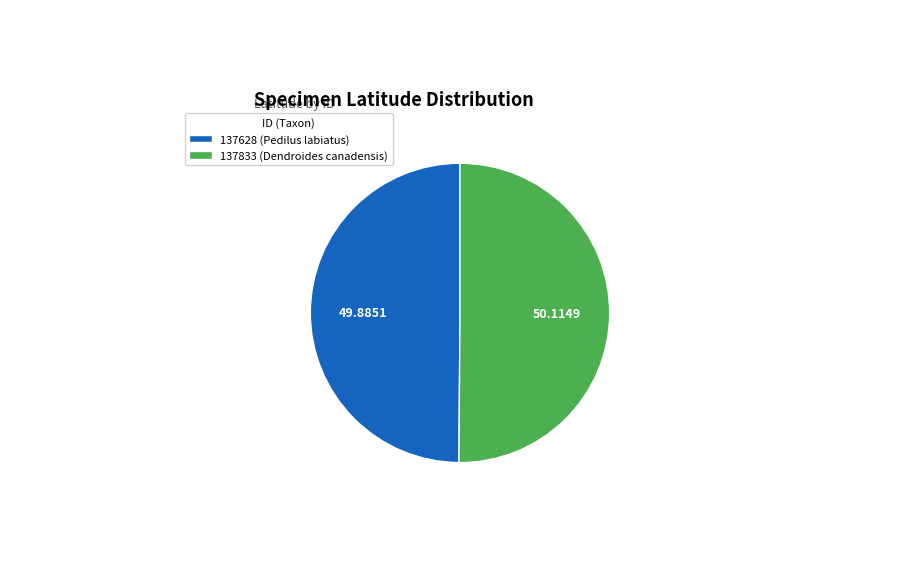

How many slices are in this pie chart?

2